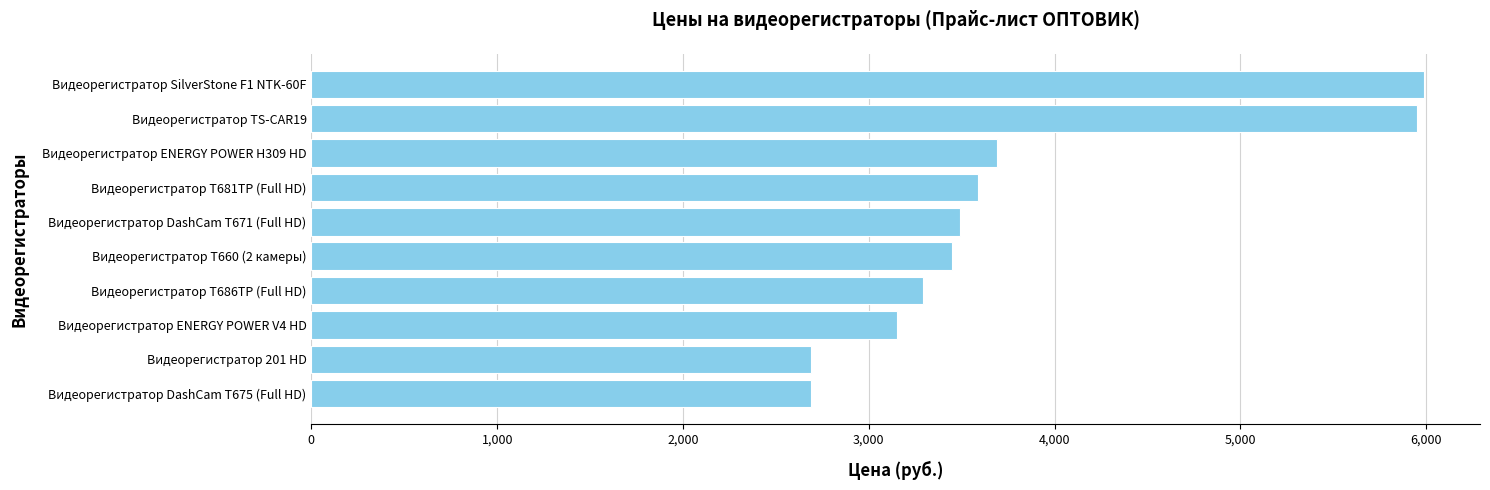

What is the maximum value shown in the chart?

5990